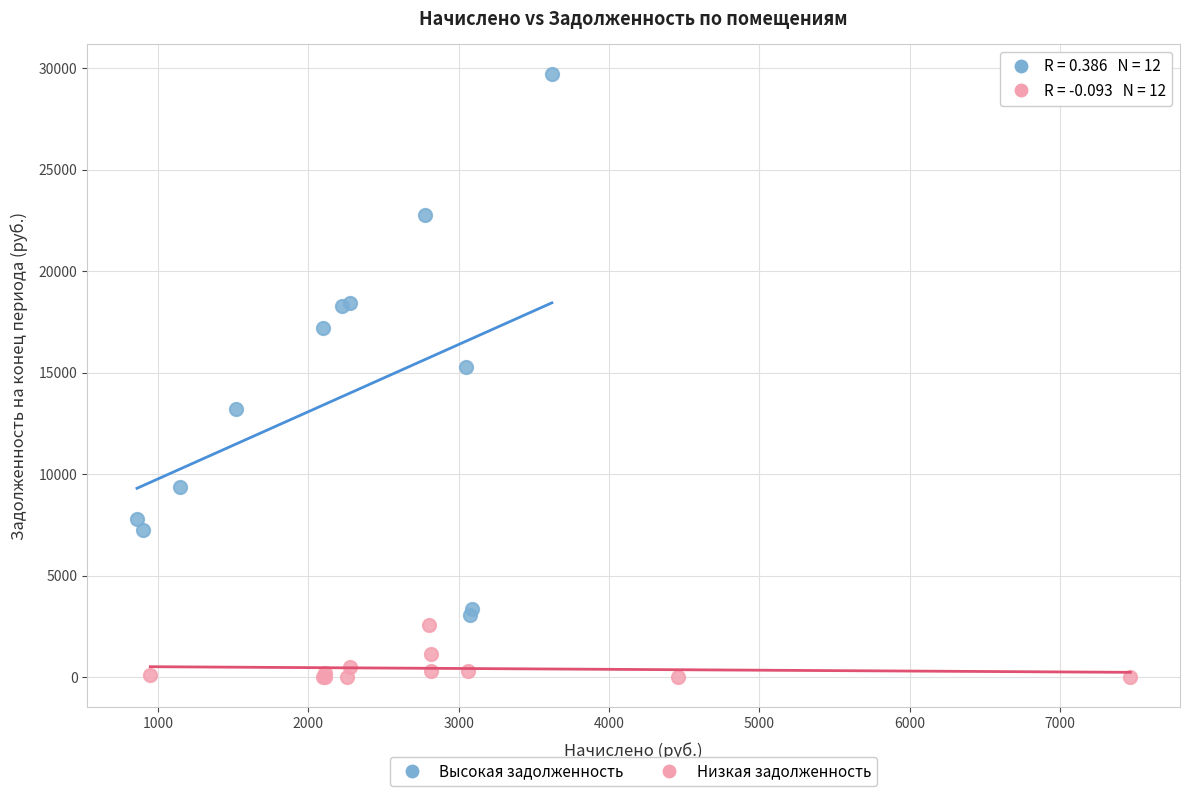

Which series has the largest Y range (max minus min)?

Высокая задолженность